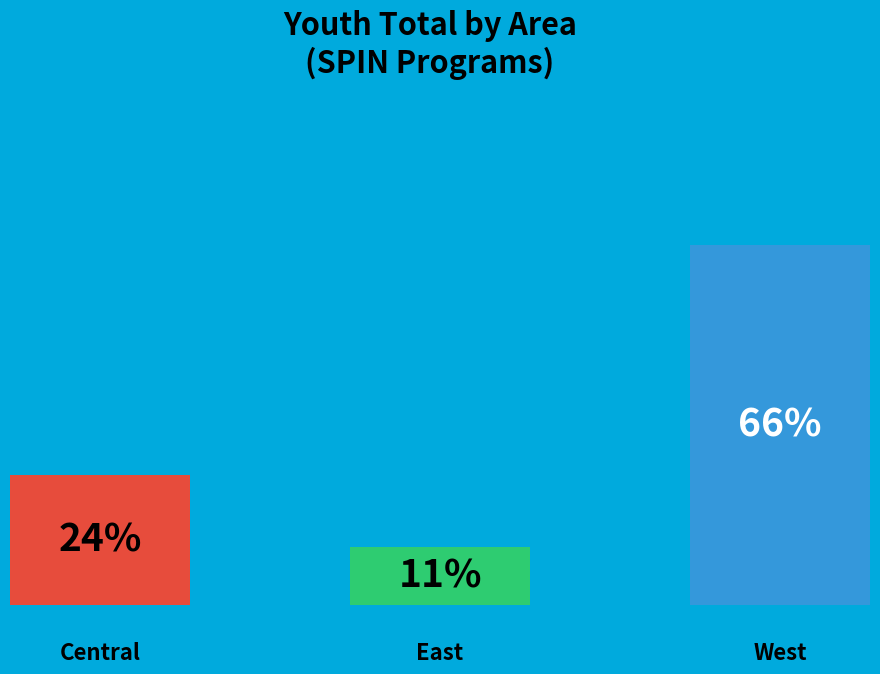

How many segments does this pie chart have?

3